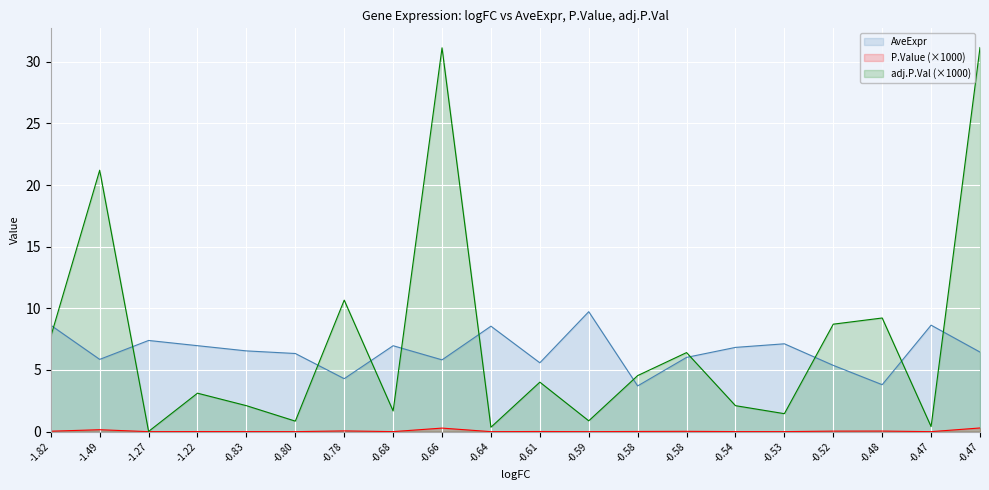

At -0.68, list the series in order from smallest to largest.

P.Value, adj.P.Val, AveExpr